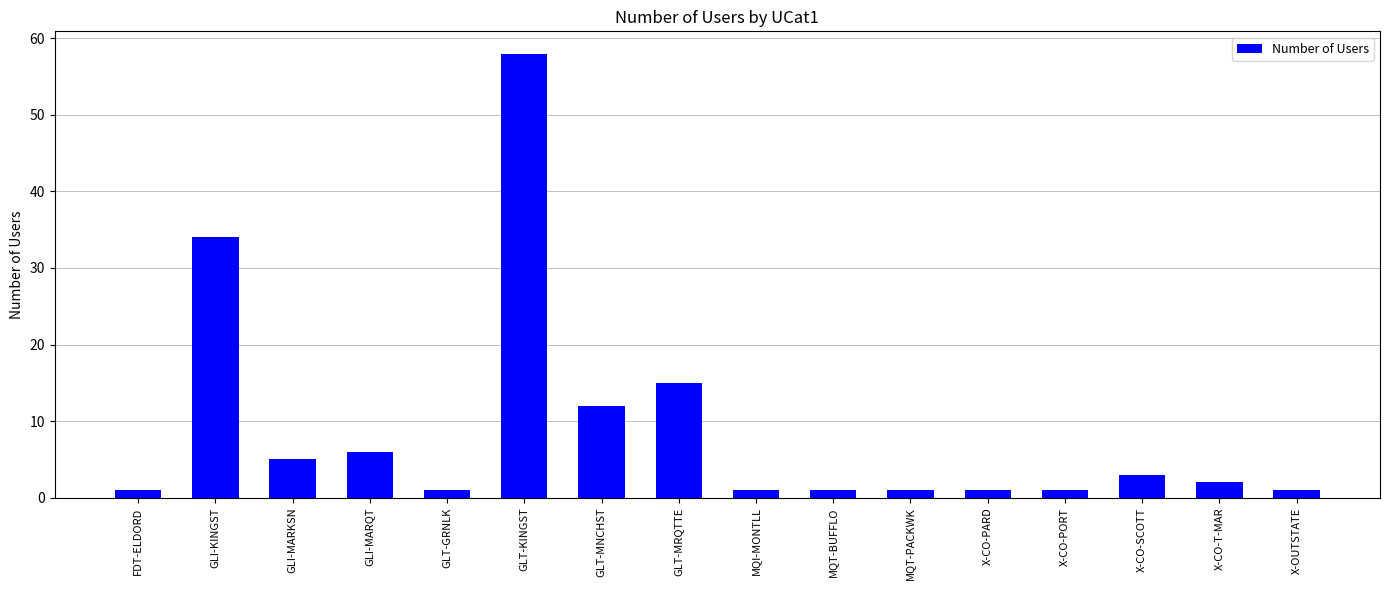

How many data points does each series have?

16